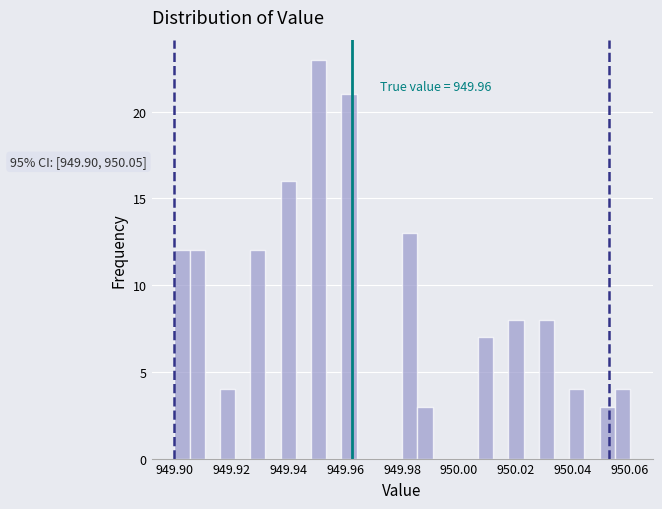

Around what value on the x-axis is the tallest bar? Give the approximate position of its centre, as read against the axis.

949.950